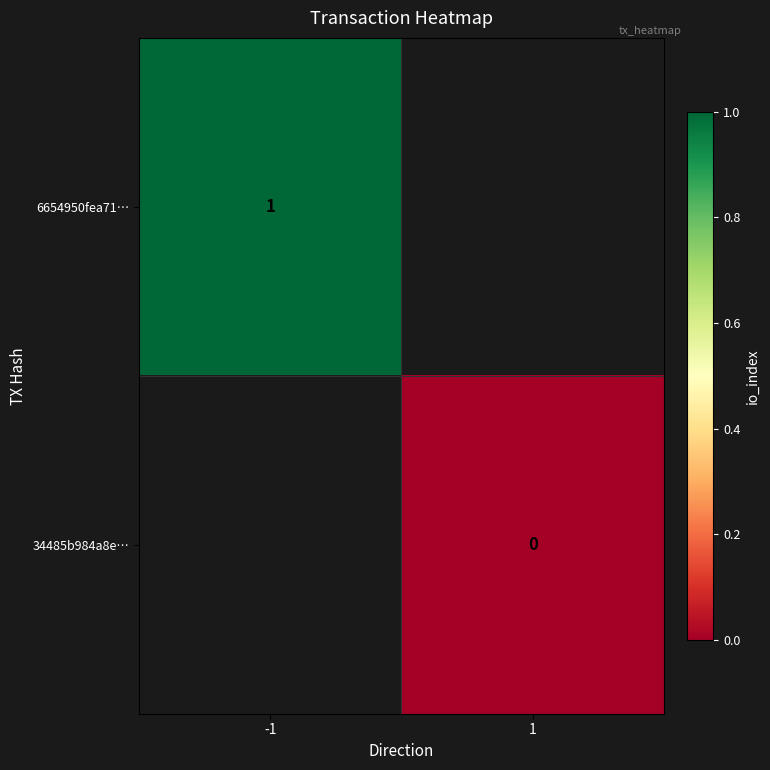

The value of 6654950fea71… at -1 is 1. True or false?

True